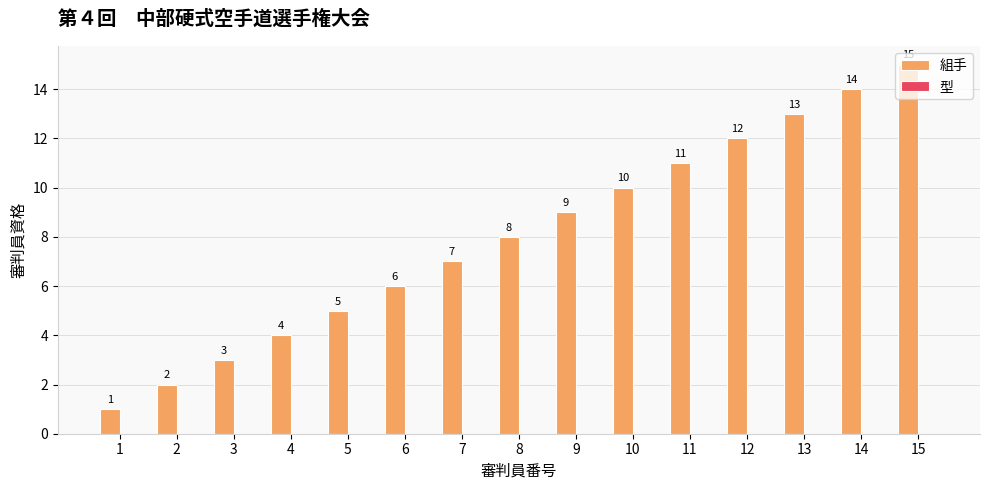

Where is the data nearest to the value 8?

8